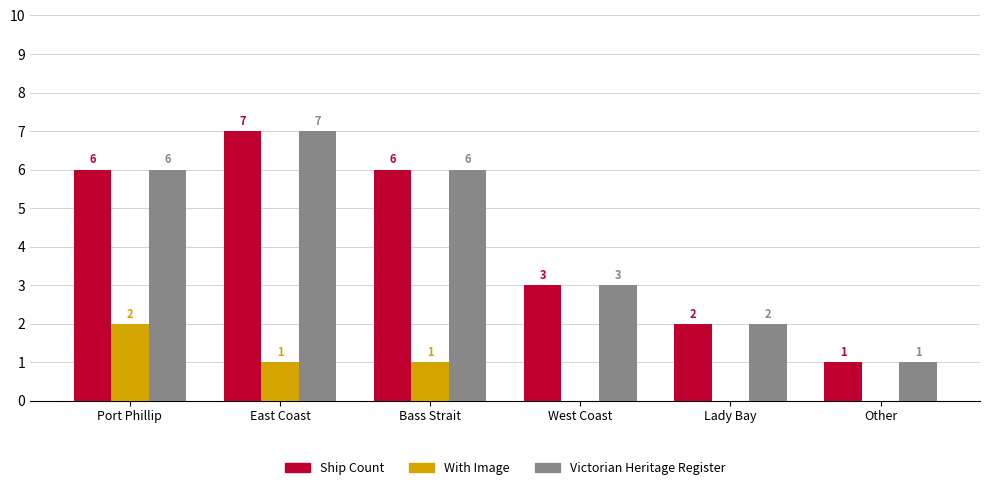

Reading left to right, transcribe all the data shown in this chart.

Ship Count: Port Phillip=6	East Coast=7	Bass Strait=6	West Coast=3	Lady Bay=2	Other=1
With Image: Port Phillip=2	East Coast=1	Bass Strait=1	West Coast=0	Lady Bay=0	Other=0
Victorian Heritage Register: Port Phillip=6	East Coast=7	Bass Strait=6	West Coast=3	Lady Bay=2	Other=1